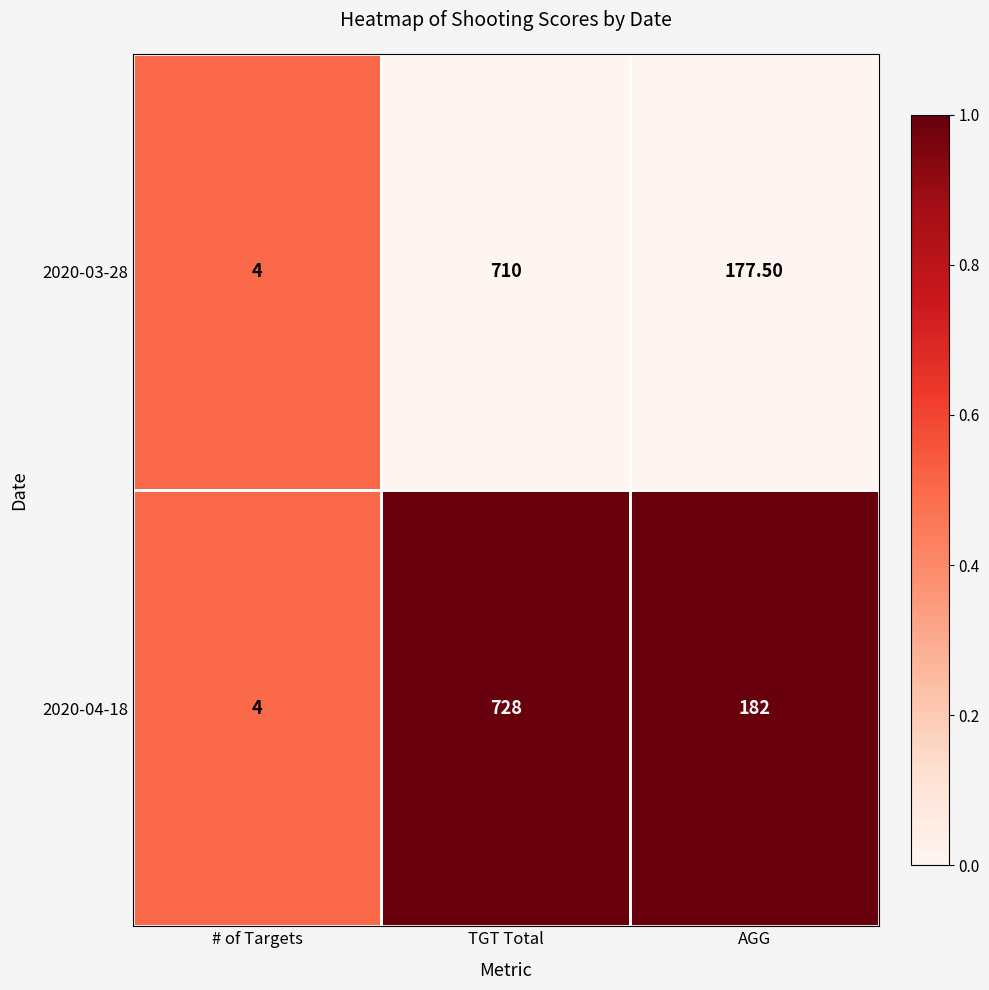

What is the difference between the maximum and minimum values in the 2020-03-28 series?

706.0